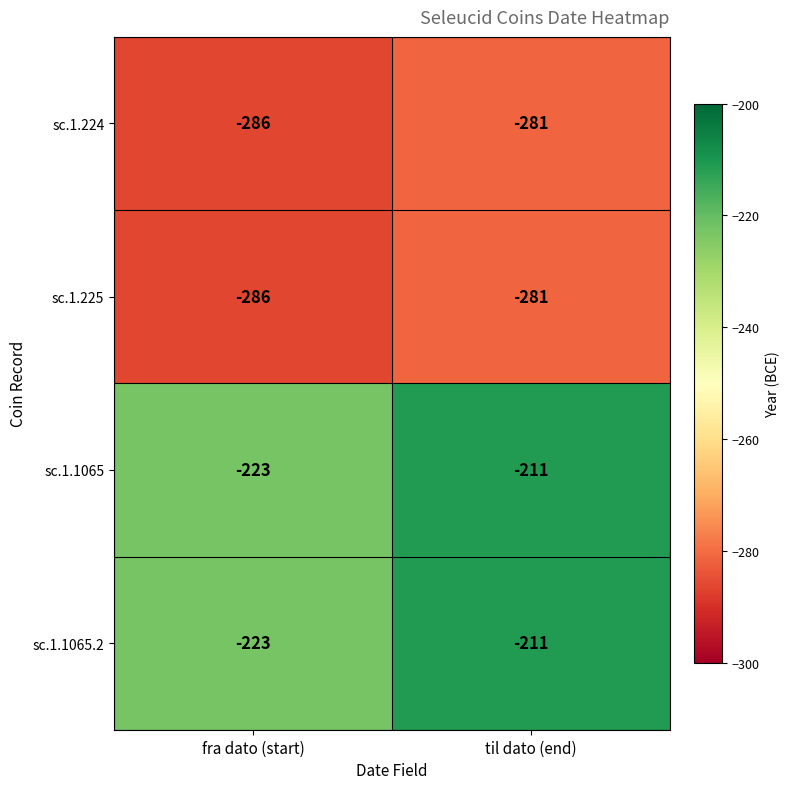

What is the difference between the highest and lowest values at fra dato (start)?

63